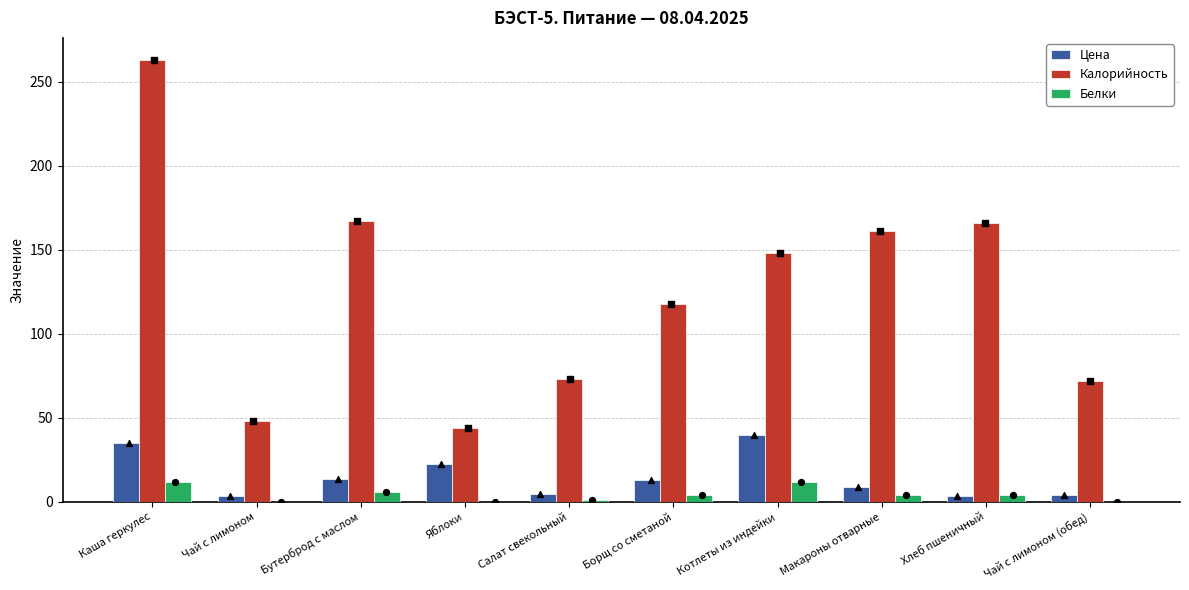

Which series contains the highest Y value?

Калорийность